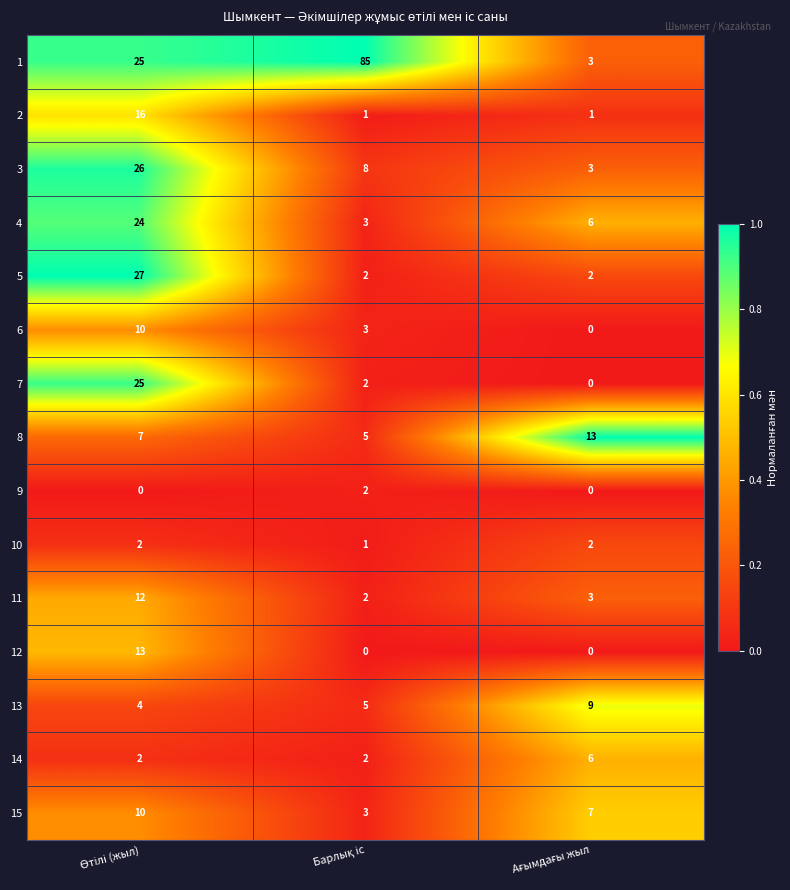

What is the sum of all 10 values?

5